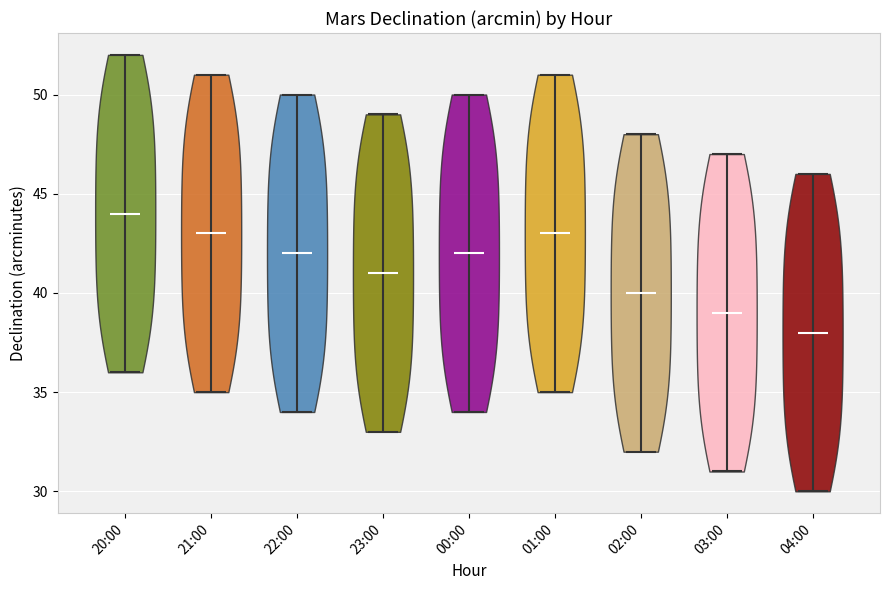

Which violin has the highest median line?

20:00